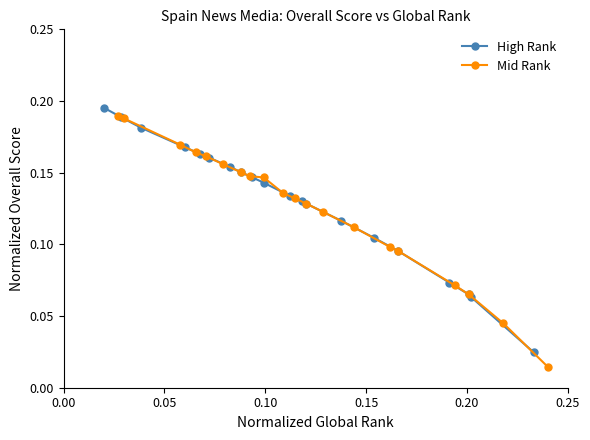

What is the difference between the maximum and minimum values in the High Rank series?

0.2